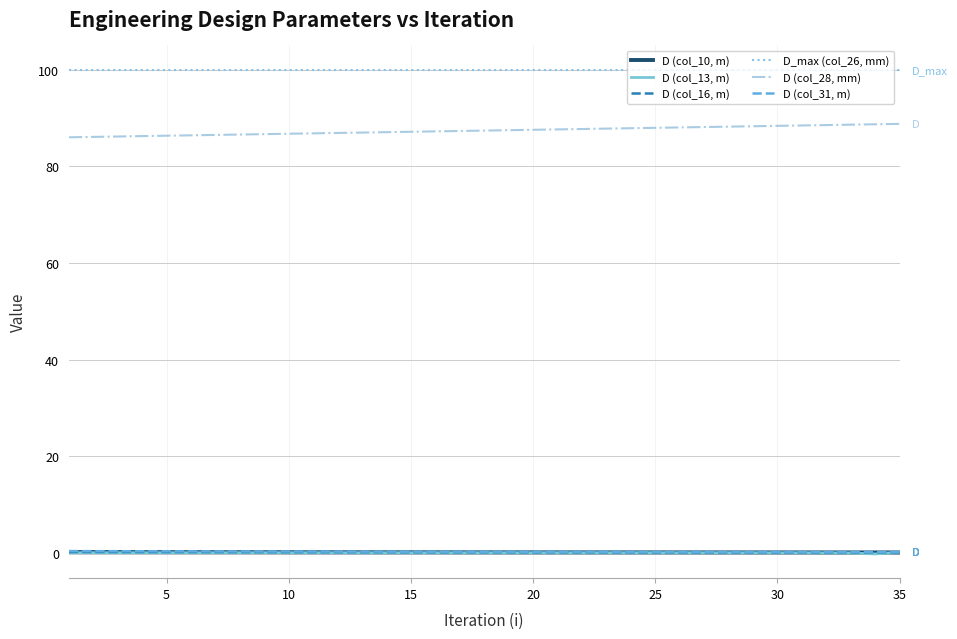

Which series has the largest total across all categories?

D_max (col_26, mm)